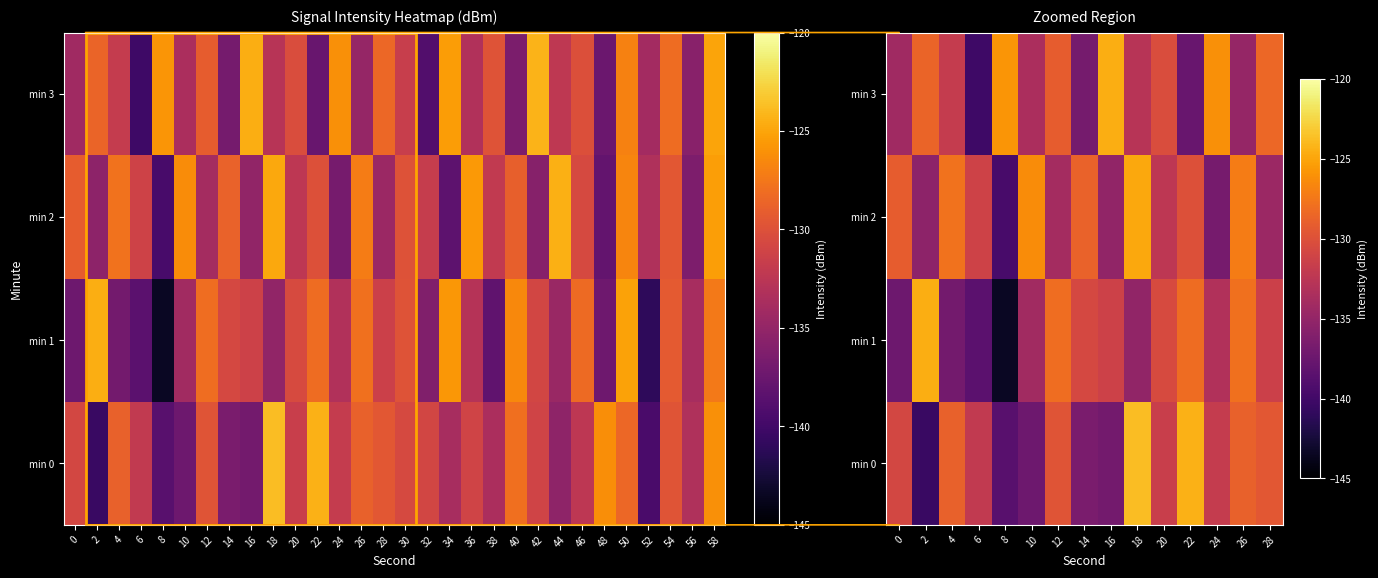

What is the sum of all min 3 values?

-1974.6